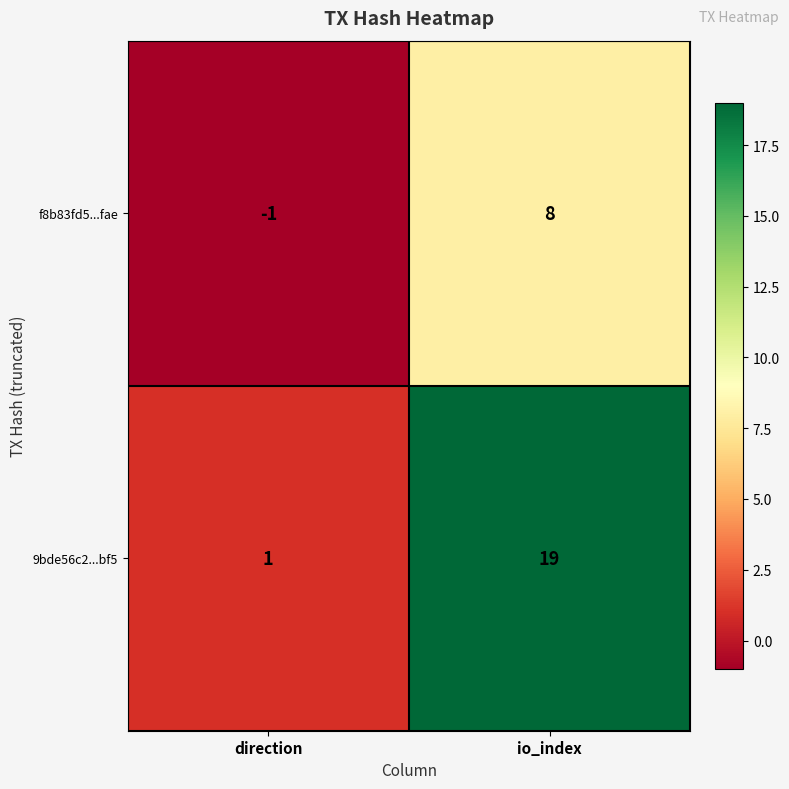

Rank the series by their maximum value, from lowest to highest.

f8b83fd5...fae, 9bde56c2...bf5